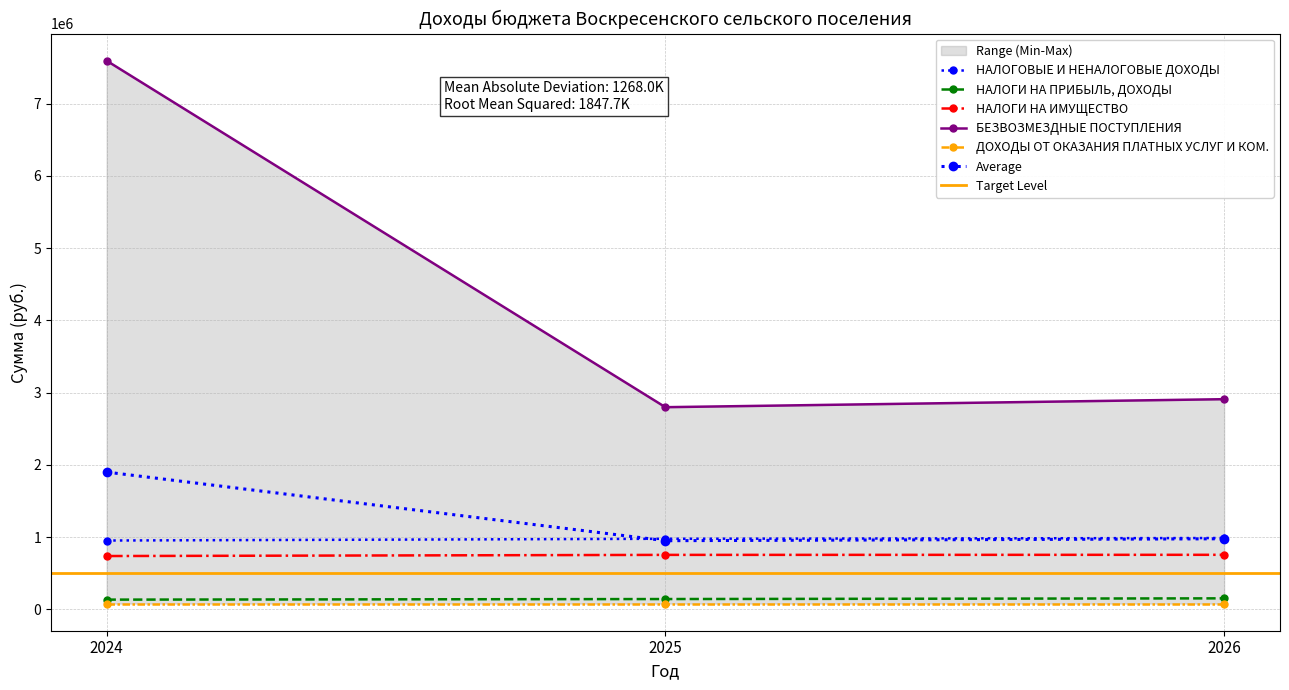

The НАЛОГИ НА ПРИБЫЛЬ, ДОХОДЫ series shows 142850.0 at 2025. True or false?

True